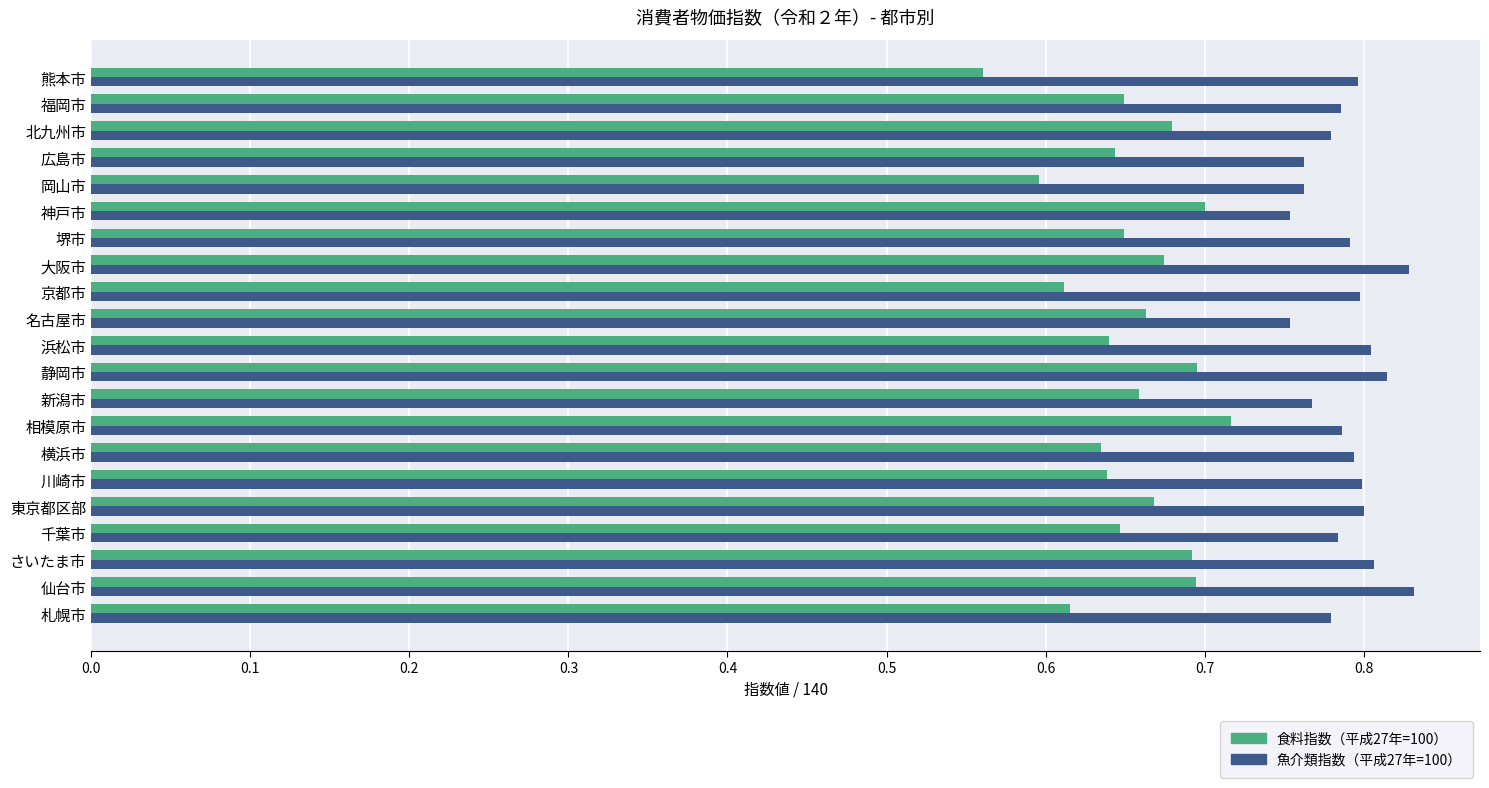

How many 魚介類指数（平成27年=100） values are between 0 and 1?

21